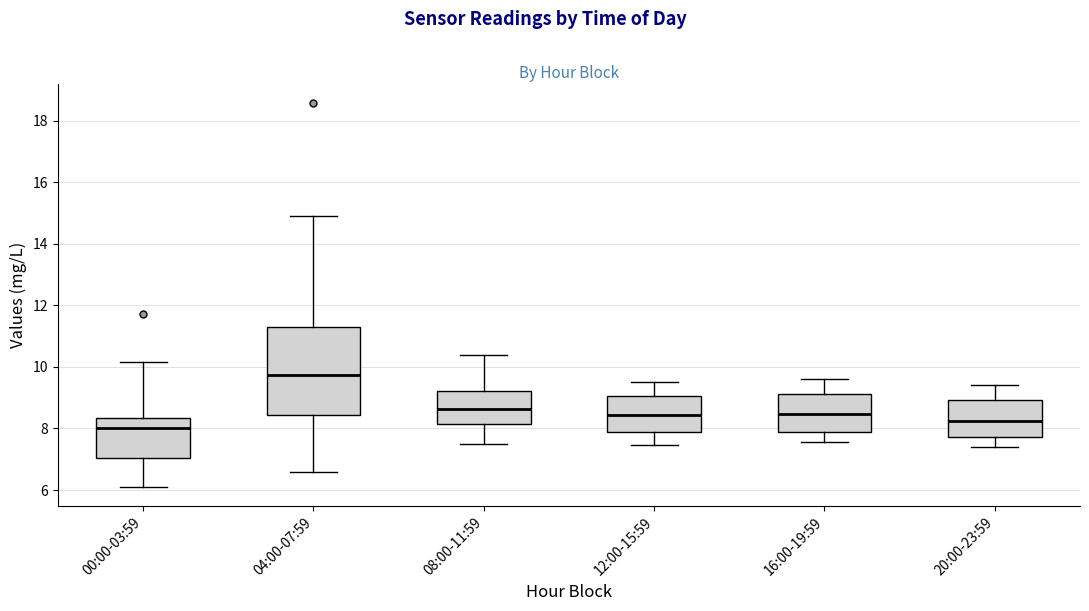

Which box's median line is the lowest?

00:00-03:59